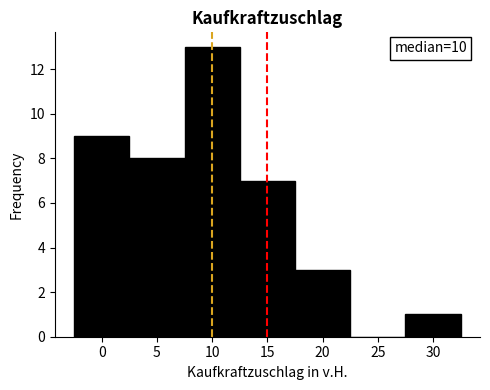

Which range on the x-axis has the tallest bar?

7.5 to 12.5